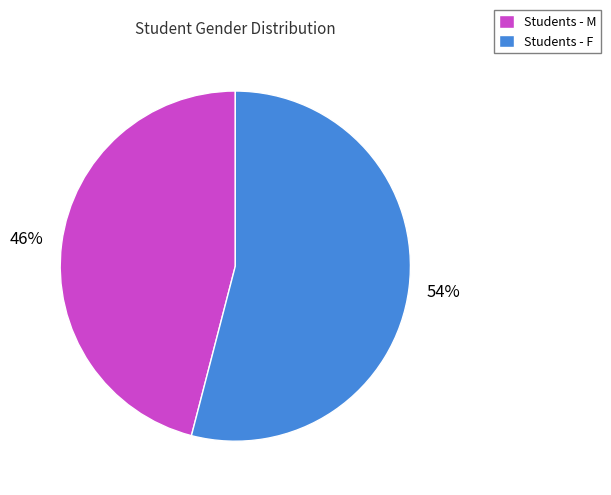

To the nearest percent, what is the difference between the largest and smallest slice percentages?

8%